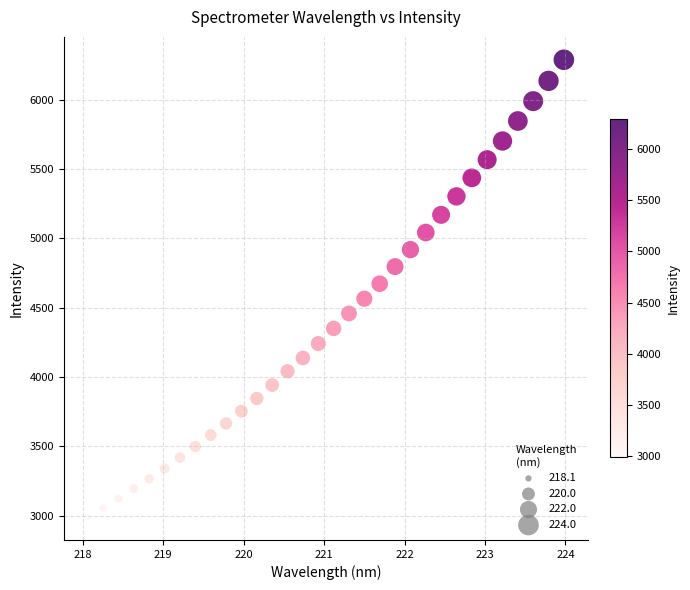

What is the range of X values (max minus min)?

5.9